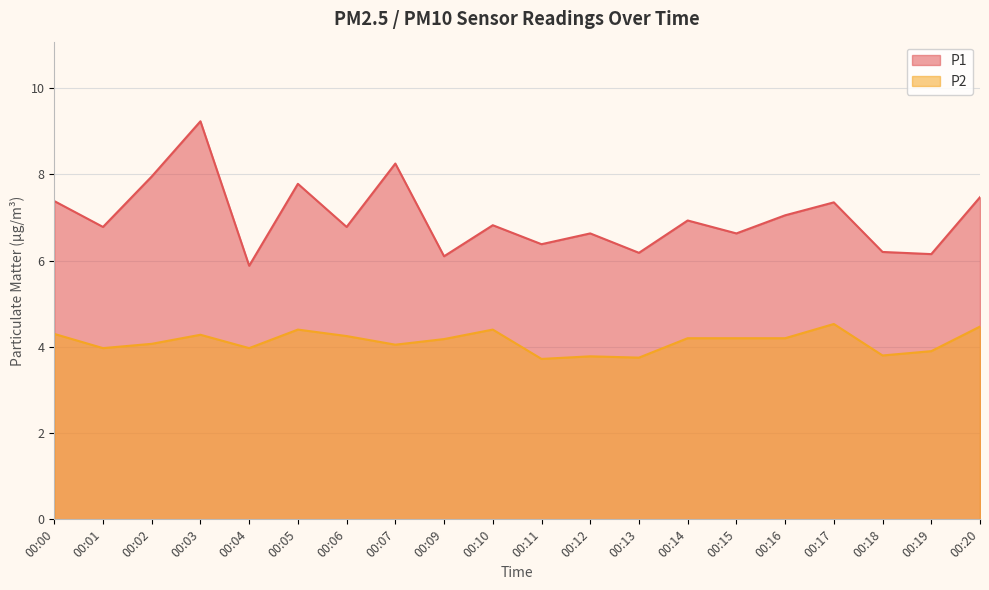

True or false: P1 and P2 intersect in this chart.

False